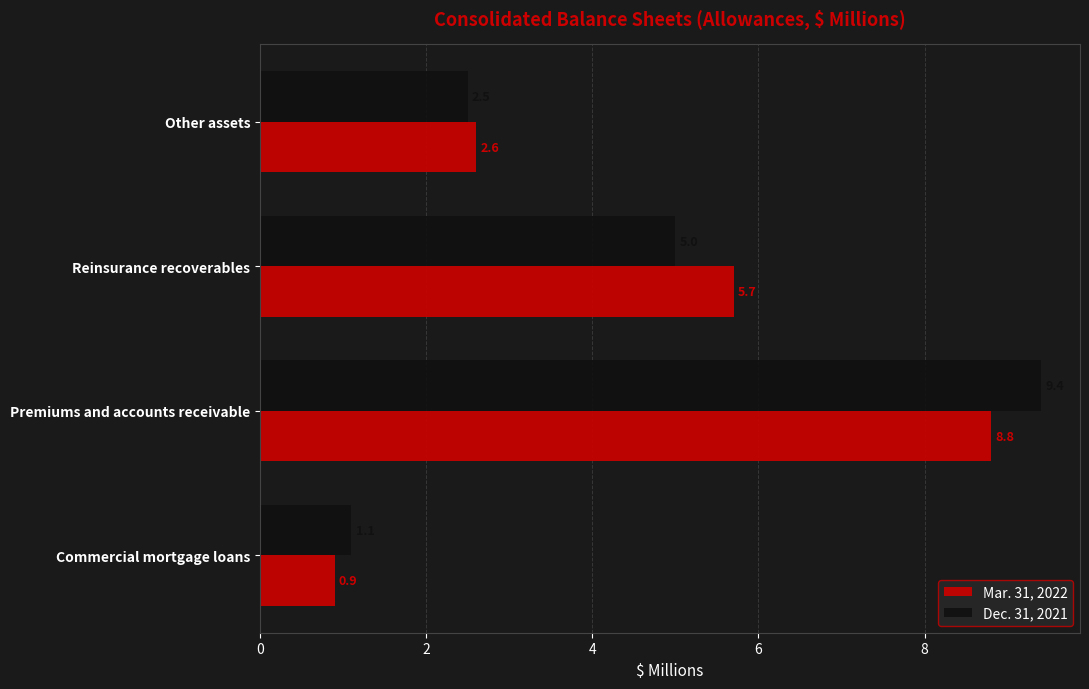

What is the difference between the maximum and second lowest values in the Dec. 31, 2021 series?

6.9